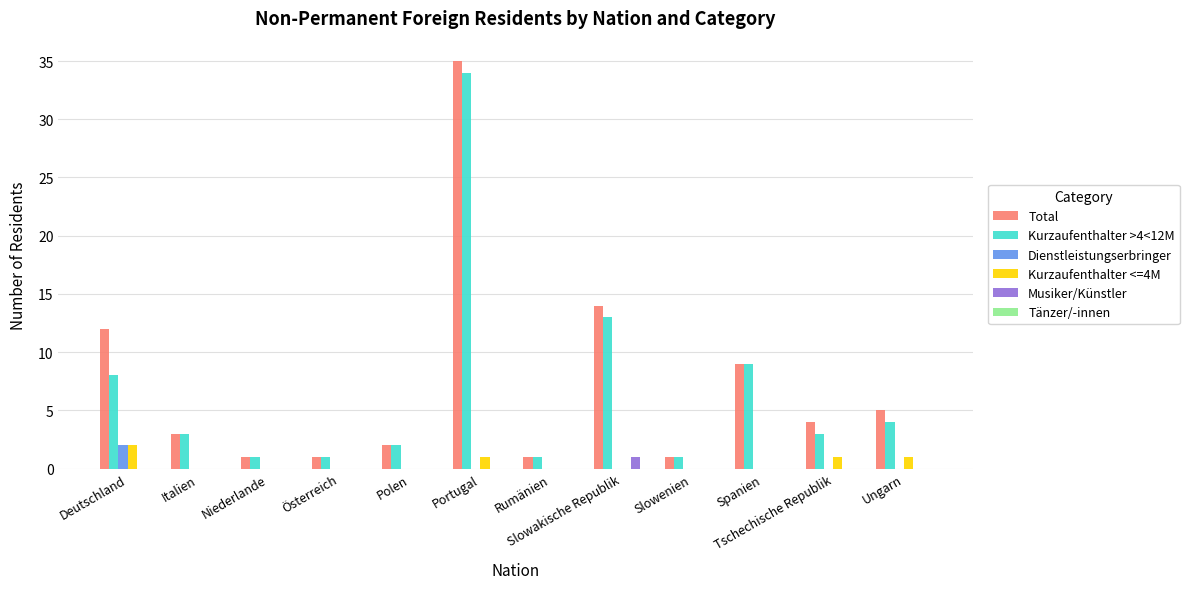

Is the value of Dienstleistungserbringer at Portugal greater than the value of Total at Rumänien?

No